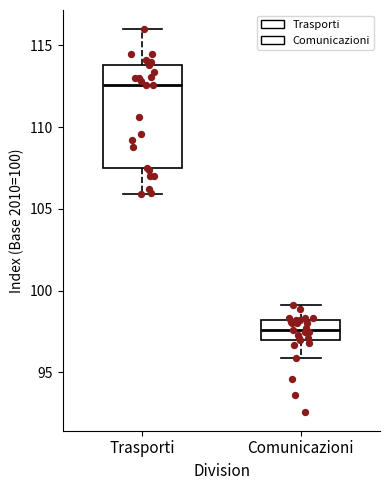

Where does the median line of the box for Comunicazioni sit on the y-axis? The values are not printed on the chart, so give them approximately, as read against the axis.

97.5